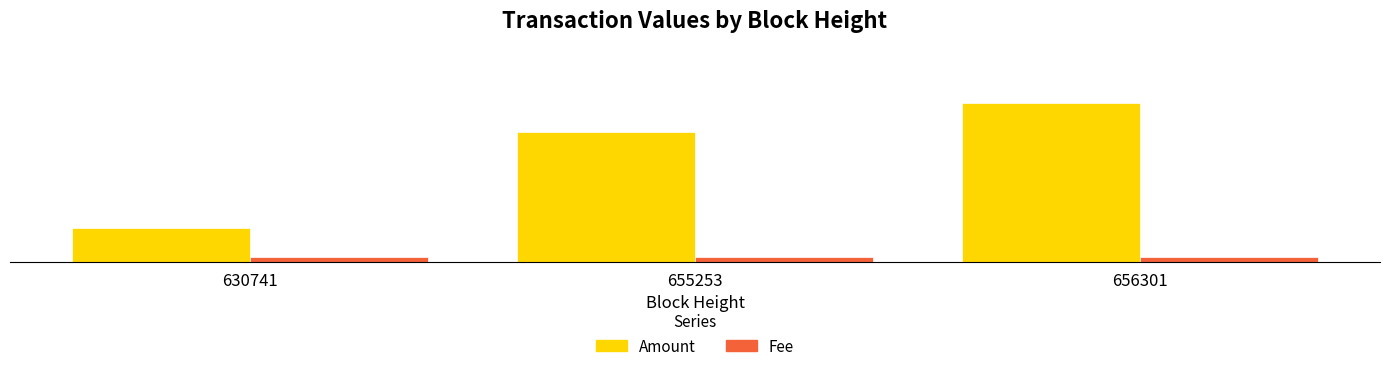

What is the total value across all series at 656301?

0.2